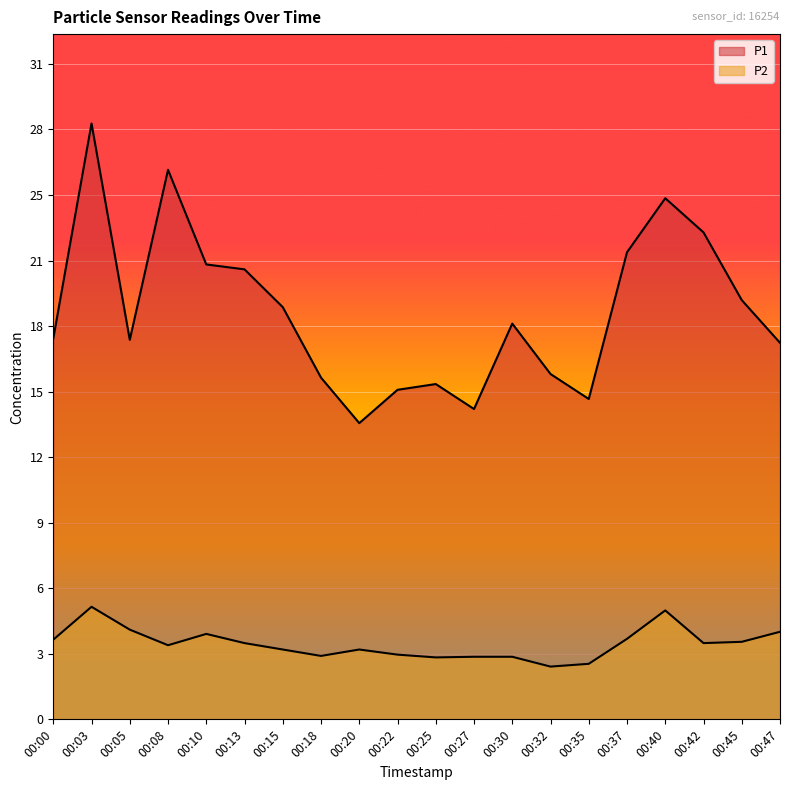

Is the value of P1 at 00:13 greater than the value of P2 at 00:22?

Yes